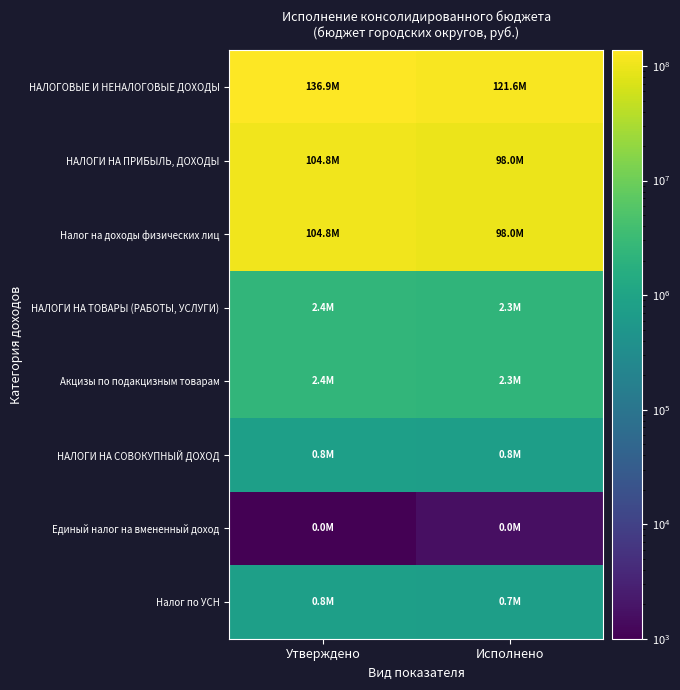

Reading left to right, extract all data points from this chart.

НАЛОГОВЫЕ И НЕНАЛОГОВЫЕ ДОХОДЫ: Утверждено=136945505.0	Исполнено=121619105.2
НАЛОГИ НА ПРИБЫЛЬ, ДОХОДЫ: Утверждено=104848000.0	Исполнено=98029802.5
Налог на доходы физических лиц: Утверждено=104848000.0	Исполнено=98029802.5
НАЛОГИ НА ТОВАРЫ (РАБОТЫ, УСЛУГИ): Утверждено=2433000.0	Исполнено=2283679.5
Акцизы по подакцизным товарам: Утверждено=2433000.0	Исполнено=2283679.5
НАЛОГИ НА СОВОКУПНЫЙ ДОХОД: Утверждено=804000.0	Исполнено=750594.1
Единый налог на вмененный доход: Утверждено=1000.0	Исполнено=1628.5
Налог по УСН: Утверждено=803000.0	Исполнено=748965.6